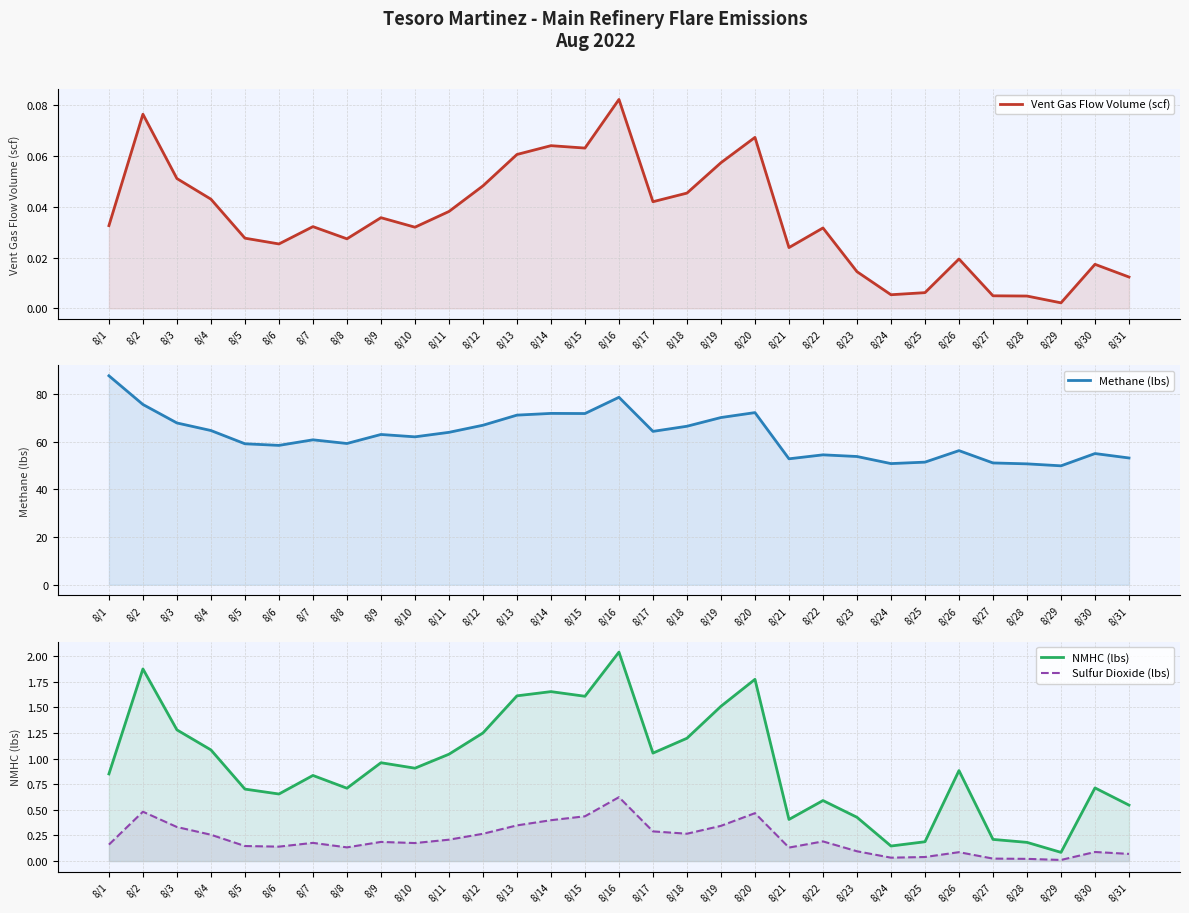

Count the number of data series in this chart.

4